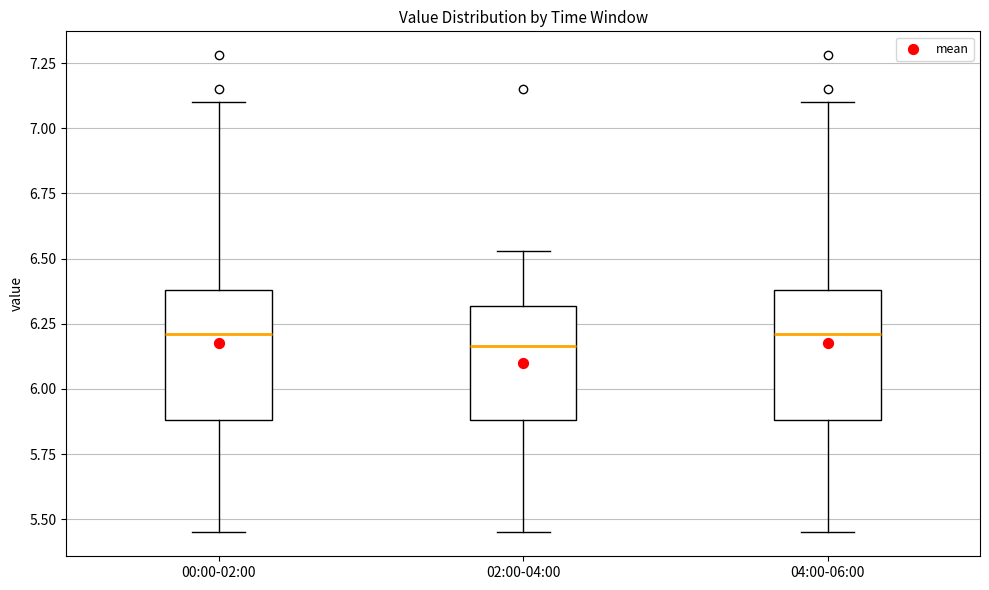

Reading left to right, transcribe this box plot: for each box, give where its median line is, the range the box spans, and where its two whiskers end, as read against the y-axis. The values are not printed on the chart, so give them approximately, as read against the axis.

00:00-02:00: median 6.20, box 5.90 to 6.40, whiskers 5.45 to 7.10
02:00-04:00: median 6.15, box 5.90 to 6.30, whiskers 5.45 to 6.55
04:00-06:00: median 6.20, box 5.90 to 6.40, whiskers 5.45 to 7.10